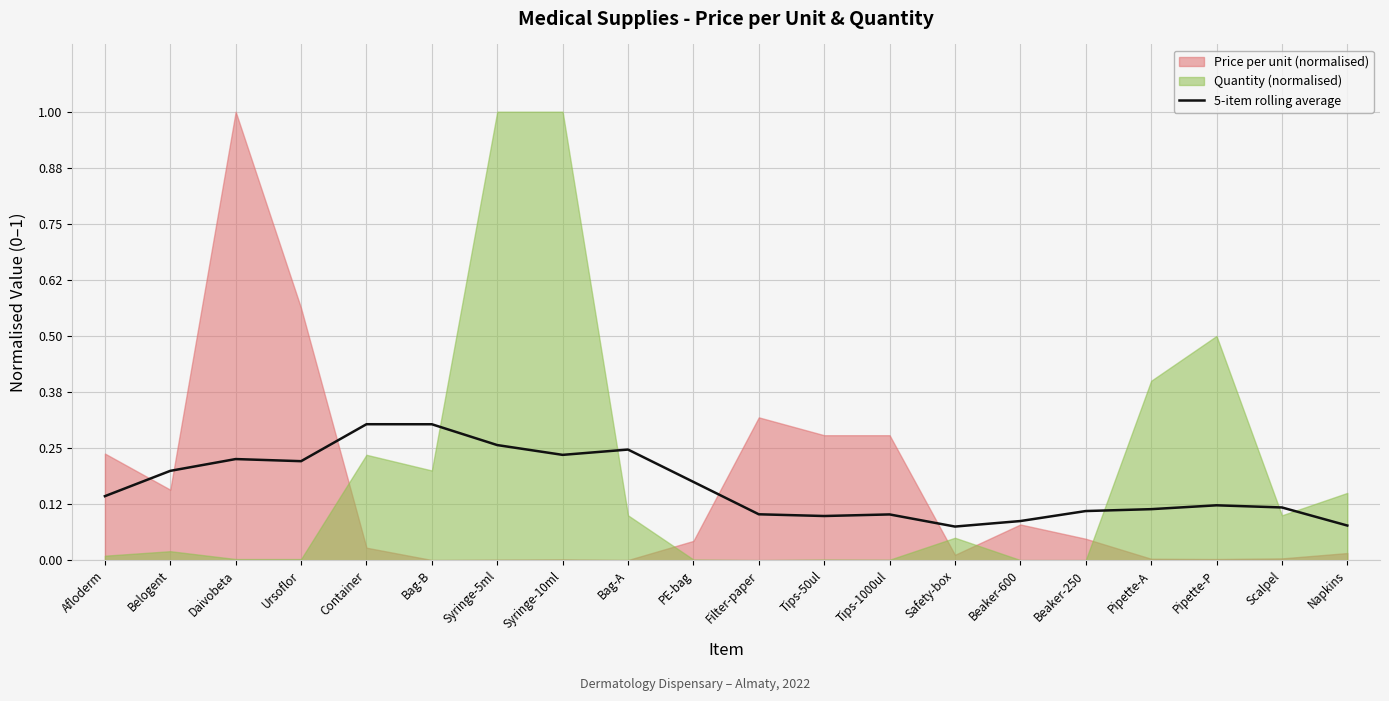

True or false: 5-item rolling average has a value of 0.1 at PE-bag.

False